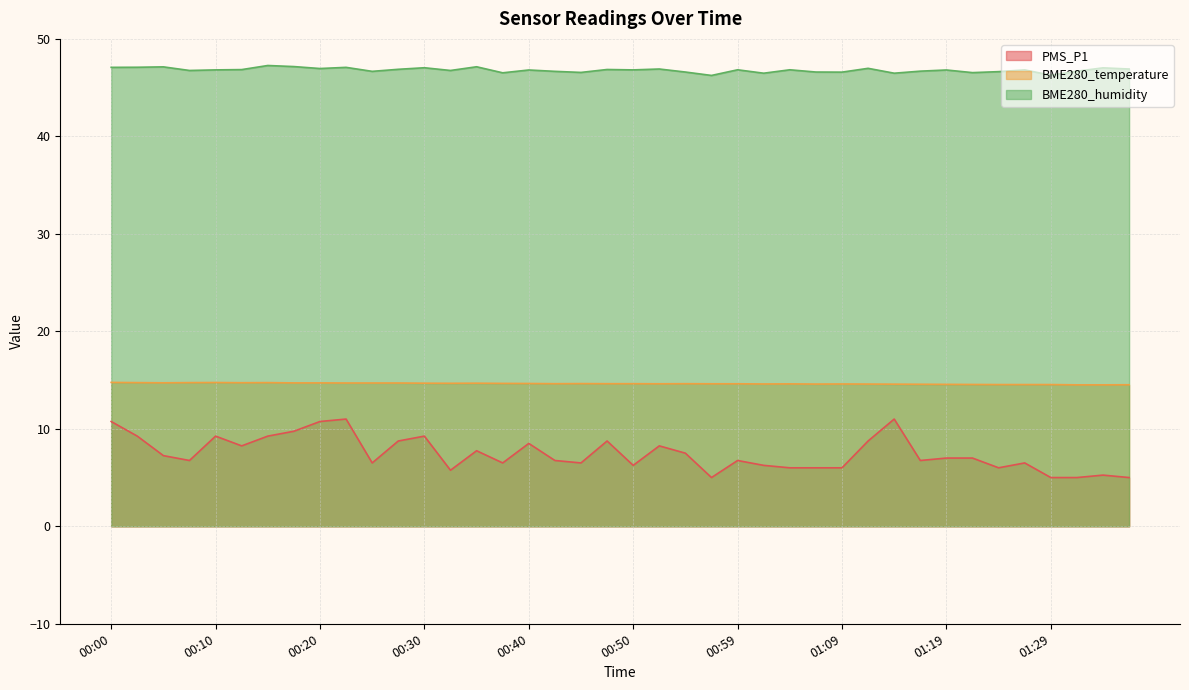

True or false: BME280_temperature has a value of 14.6 at 01:09.

True